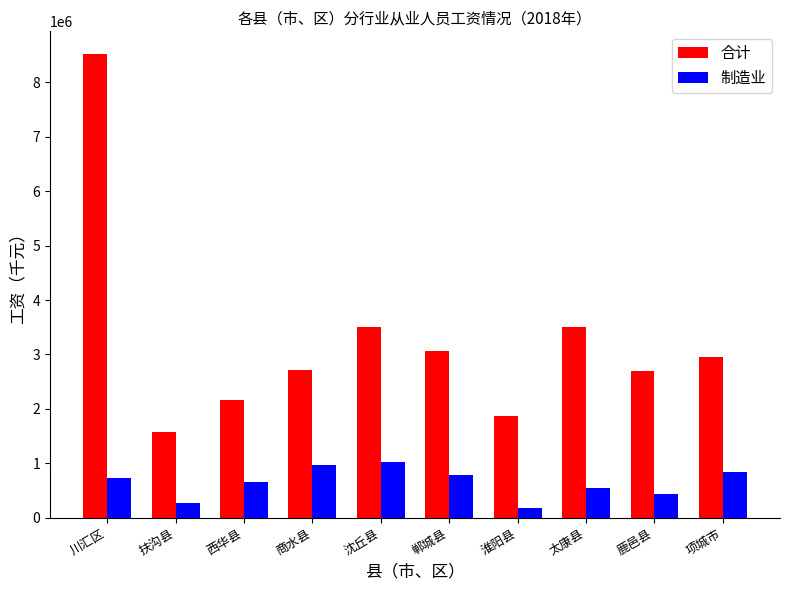

How many bars are there in each group?

2